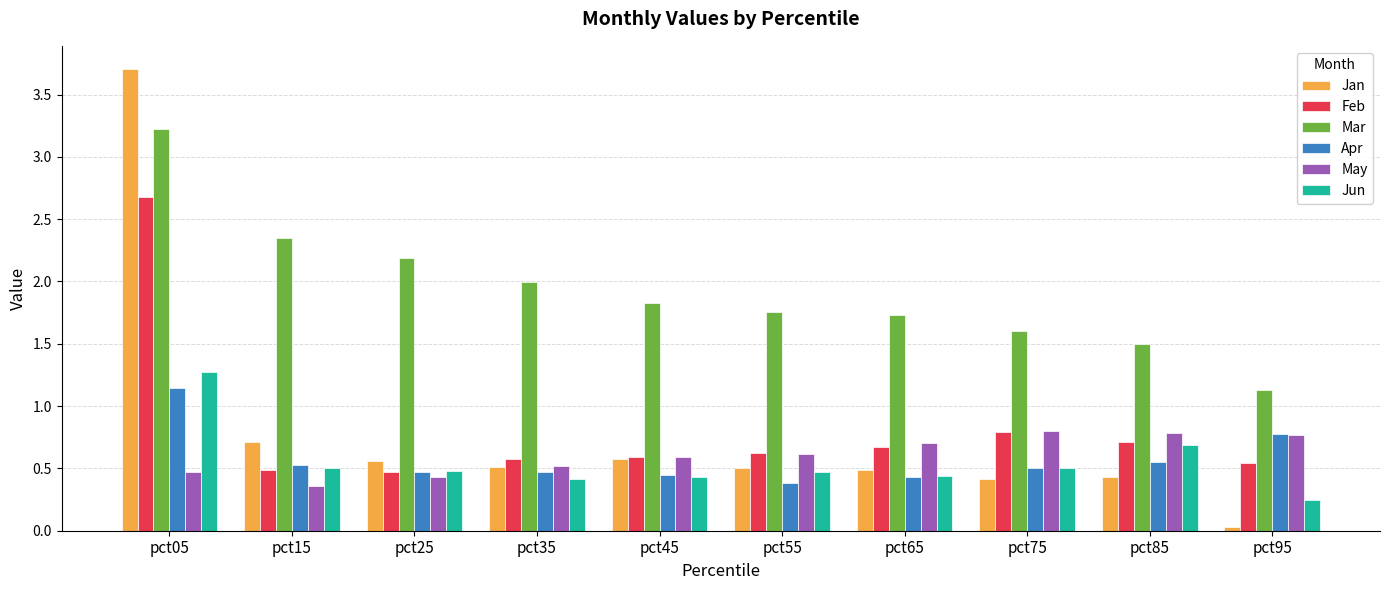

What is the sum of all Mar values?

19.3